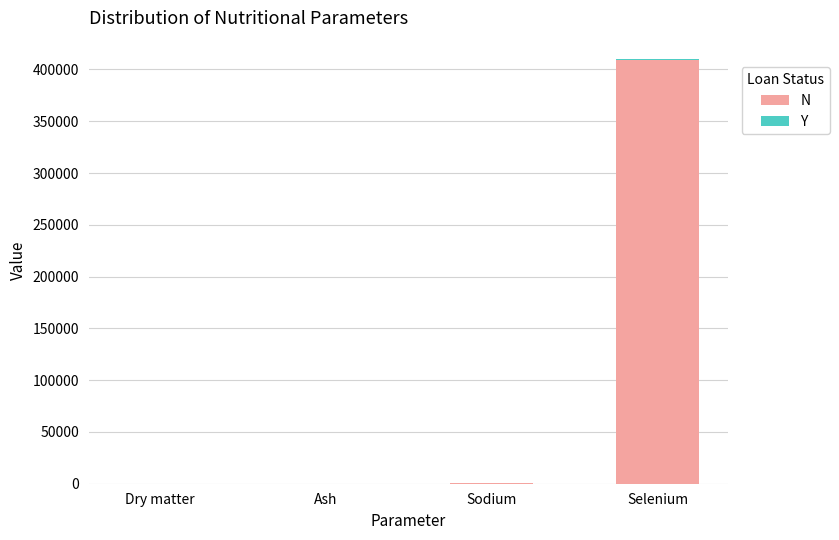

The N series shows 409590.0 at Selenium. True or false?

True